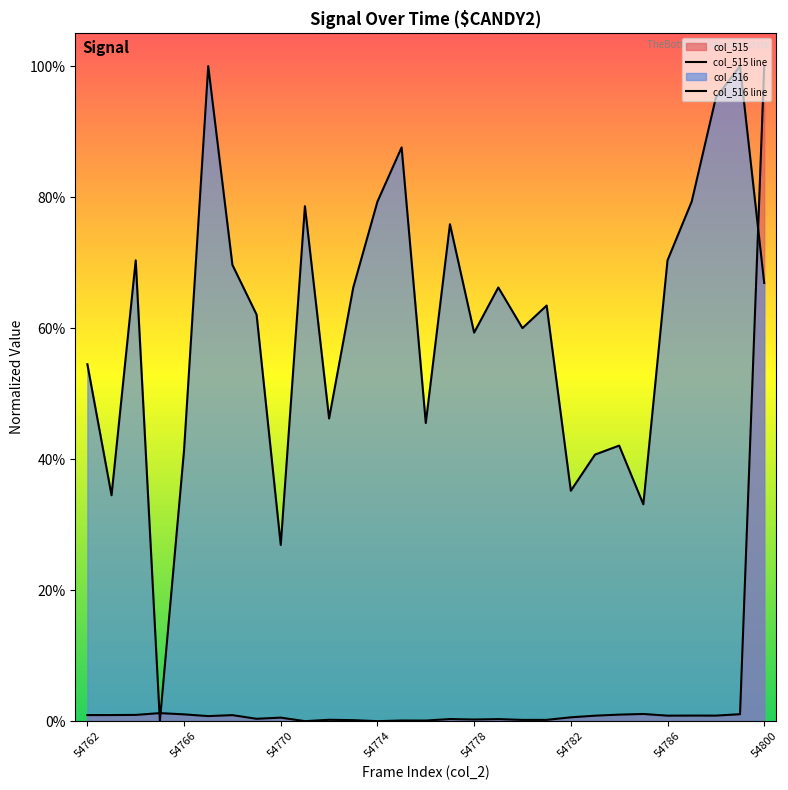

Count the number of data series in this chart.

2